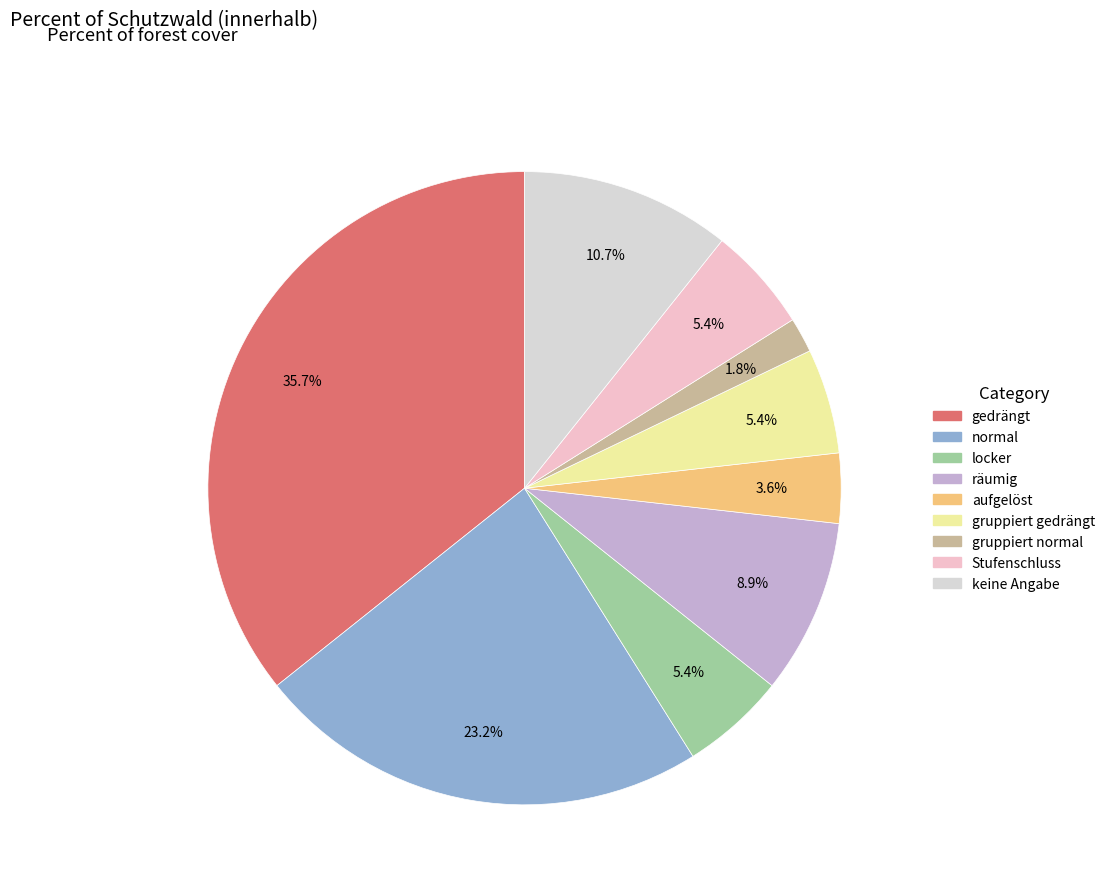

What is the largest slice in the pie chart?

gedrängt